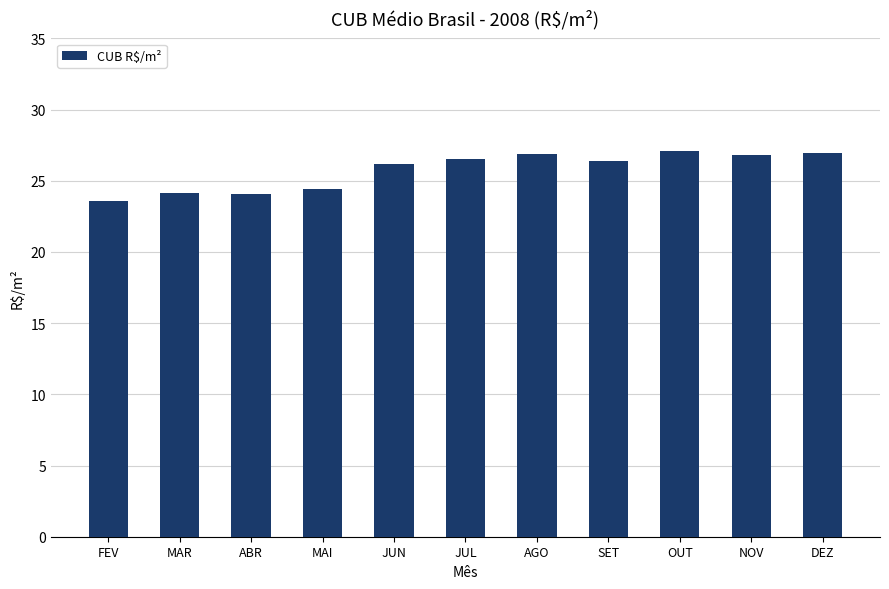

What is the ratio of the value at AGO to the value at ABR?

1.1